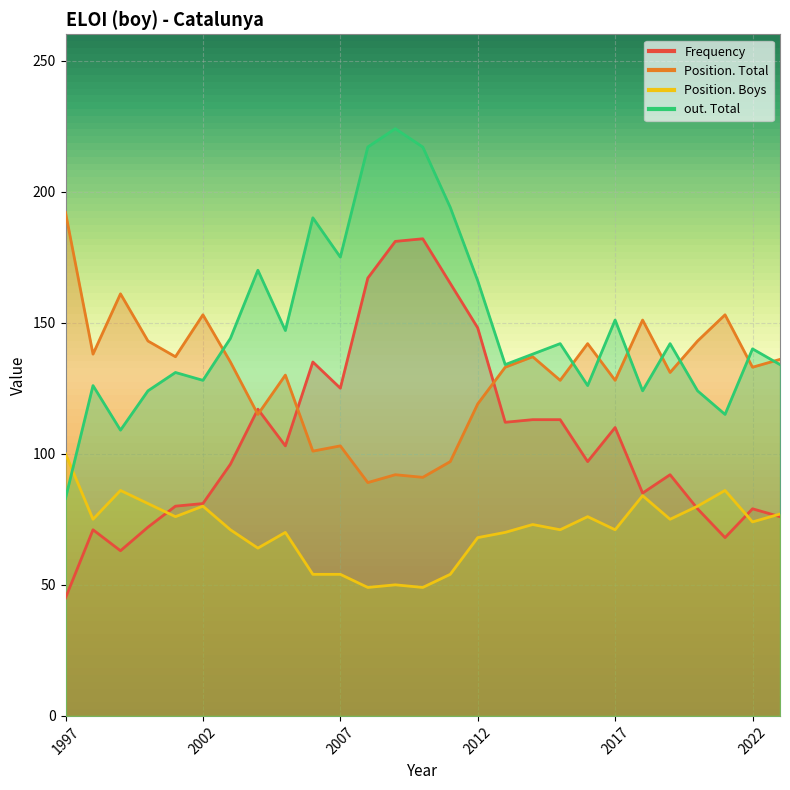

What is the sum of the out. Total values at 2009 and 2011?

418